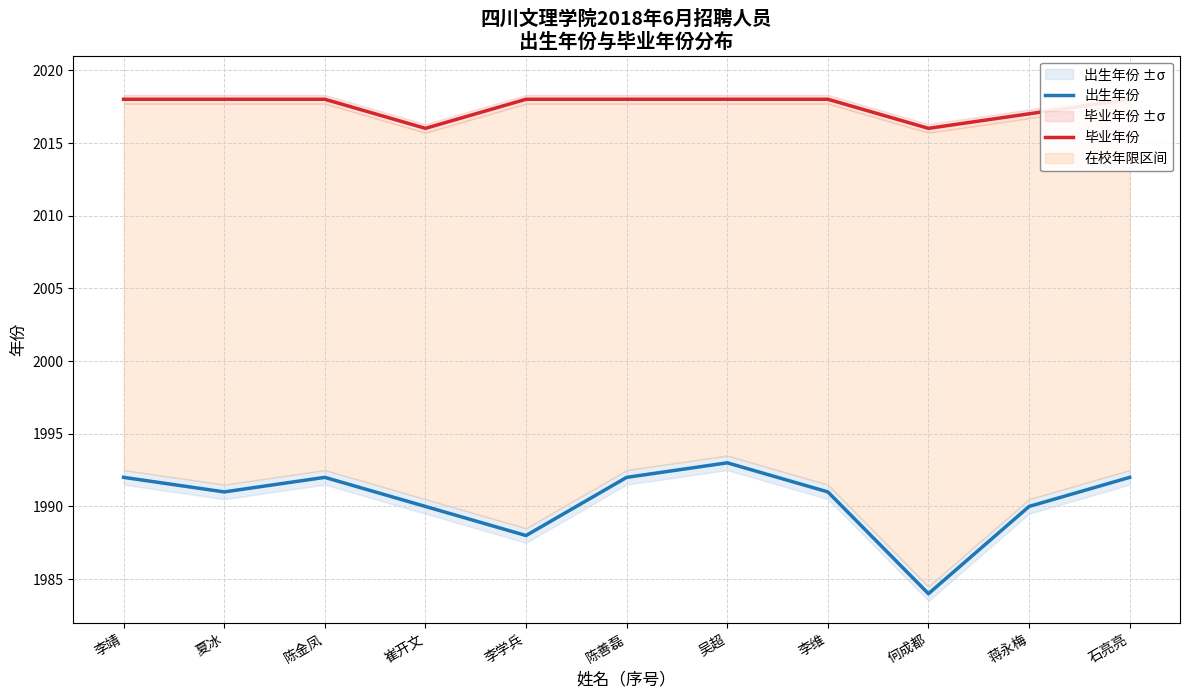

True or false: 出生年份 and 毕业年份 intersect in this chart.

False